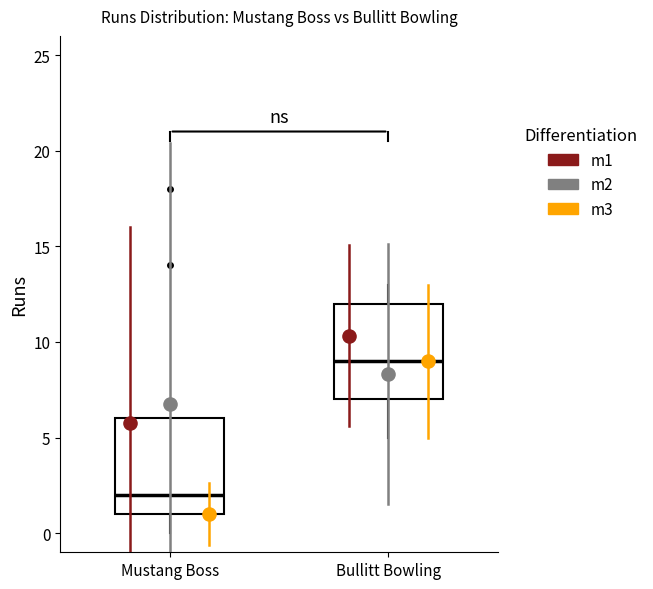

Which box's median line is the highest?

Bullitt Bowling